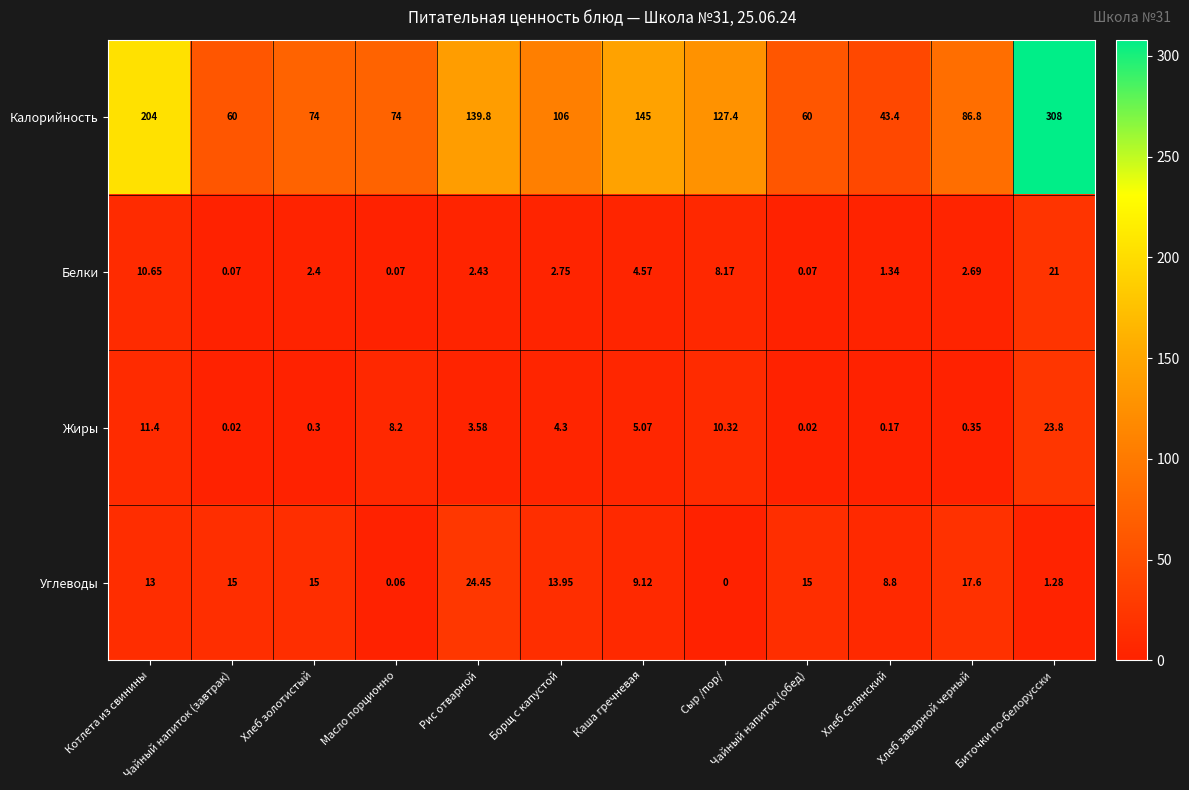

What is the spread (max minus min) of values at Биточки по-белорусски?

306.7